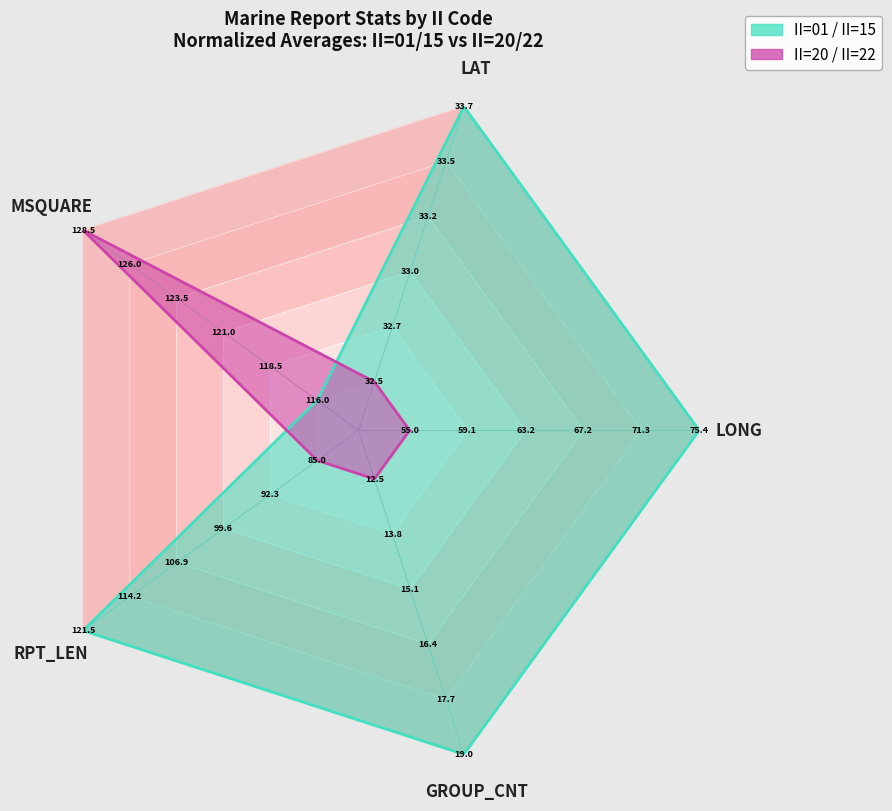

What are all the series names shown in the legend?

II=01 / II=15, II=20 / II=22